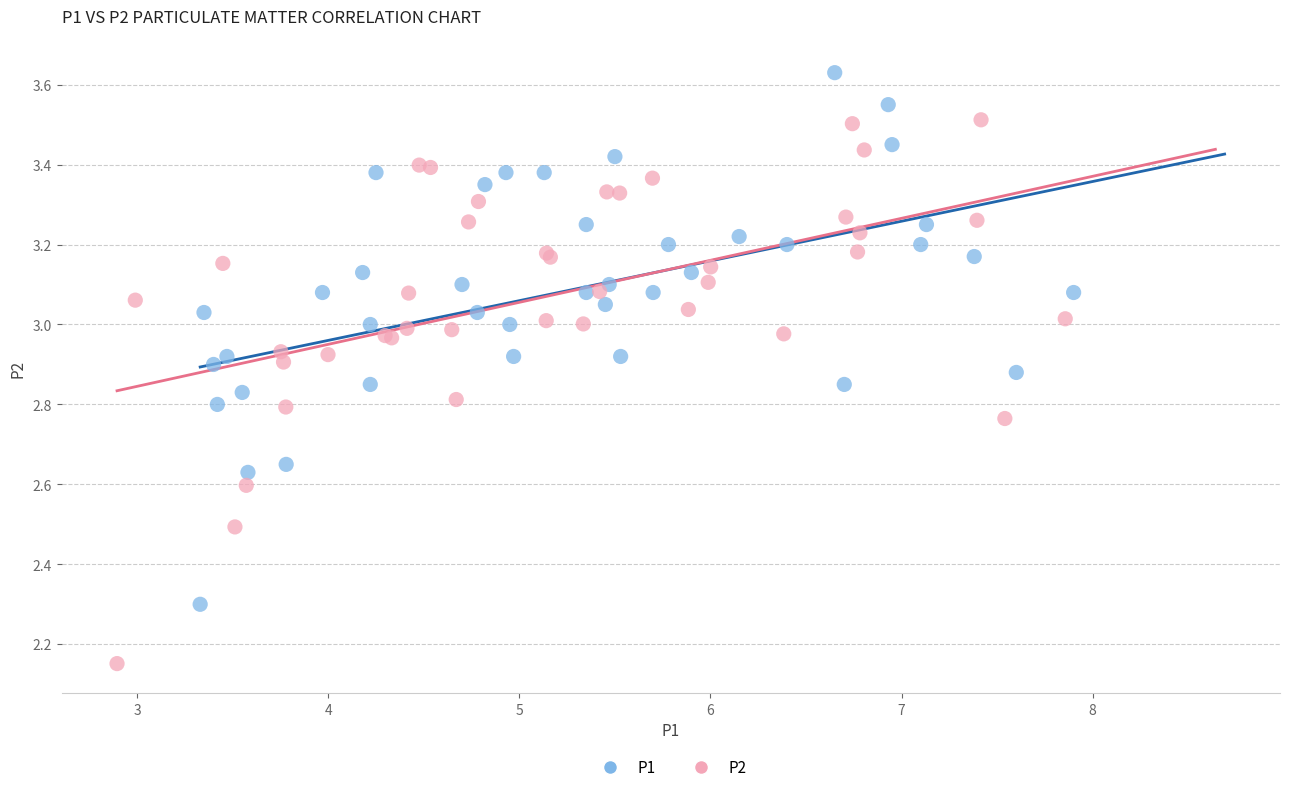

What are all the series names shown in the legend?

P1, P2